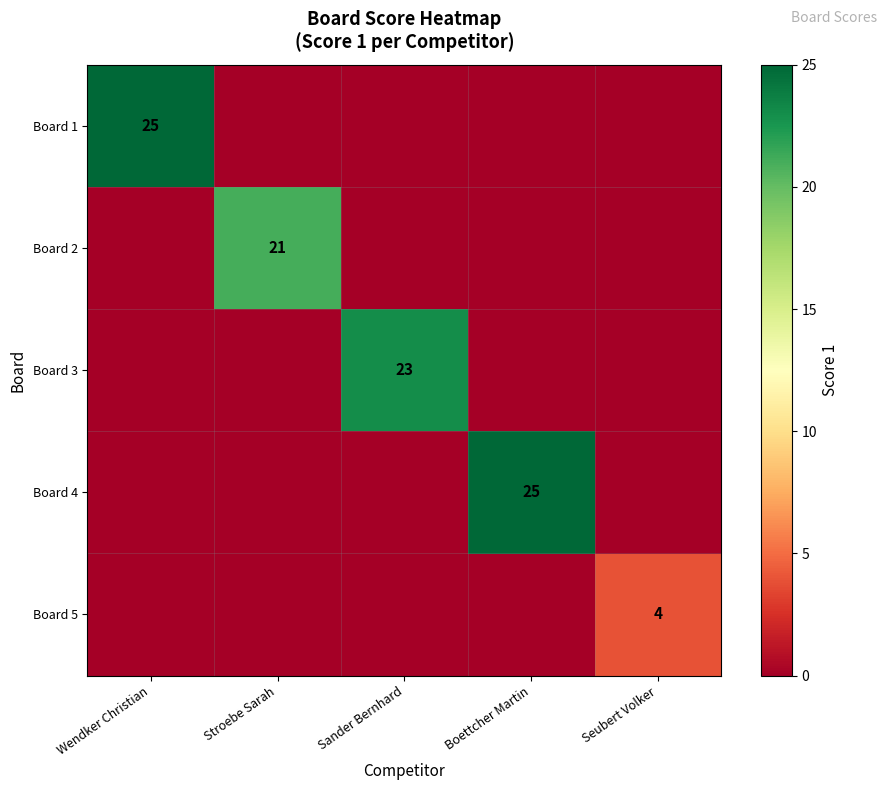

True or false: Board 1 has a value of 16 at Wendker Christian.

False